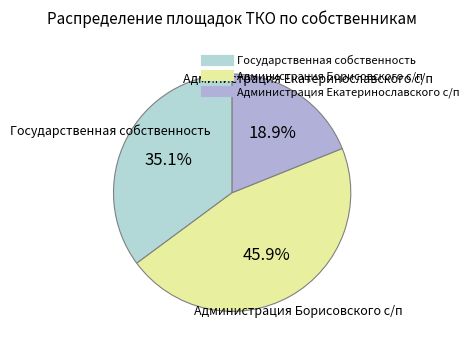

Which slice is the smallest?

Администрация Екатеринославского с/п